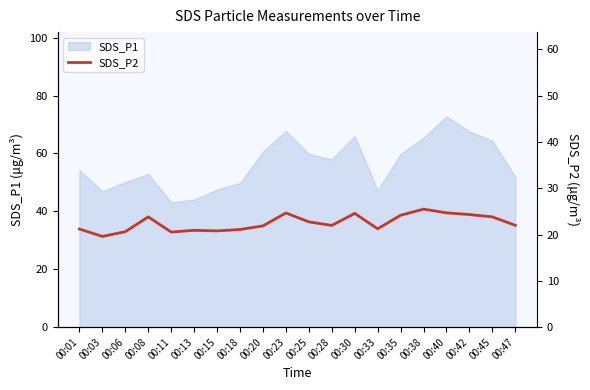

What is the value of the 19th point from the left?

23.8